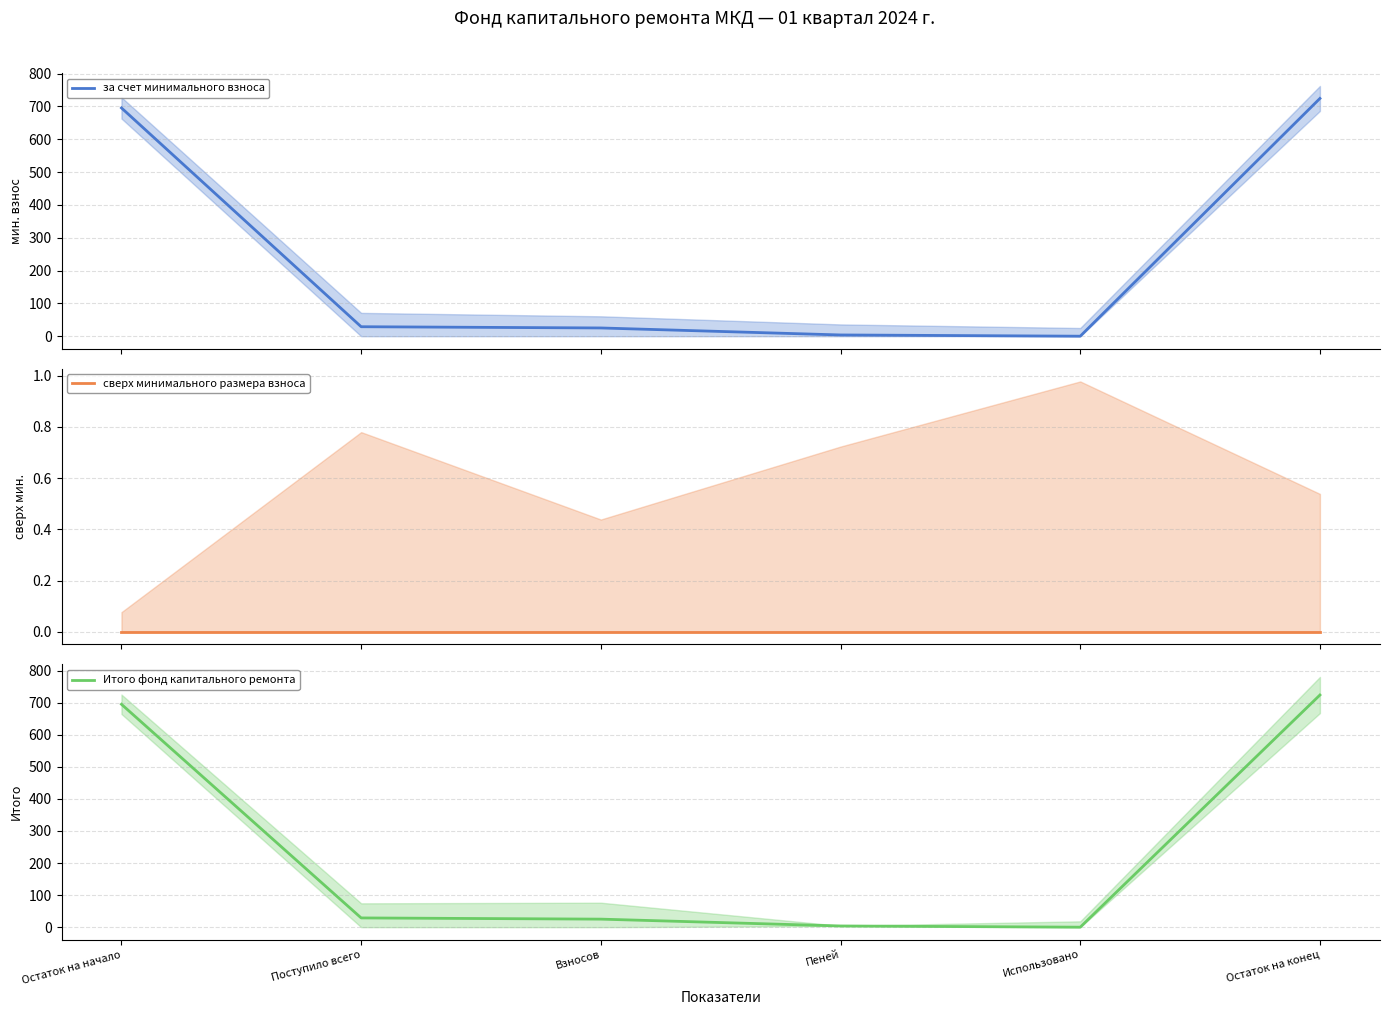

Does the chart display data point markers on the line(s)?

No